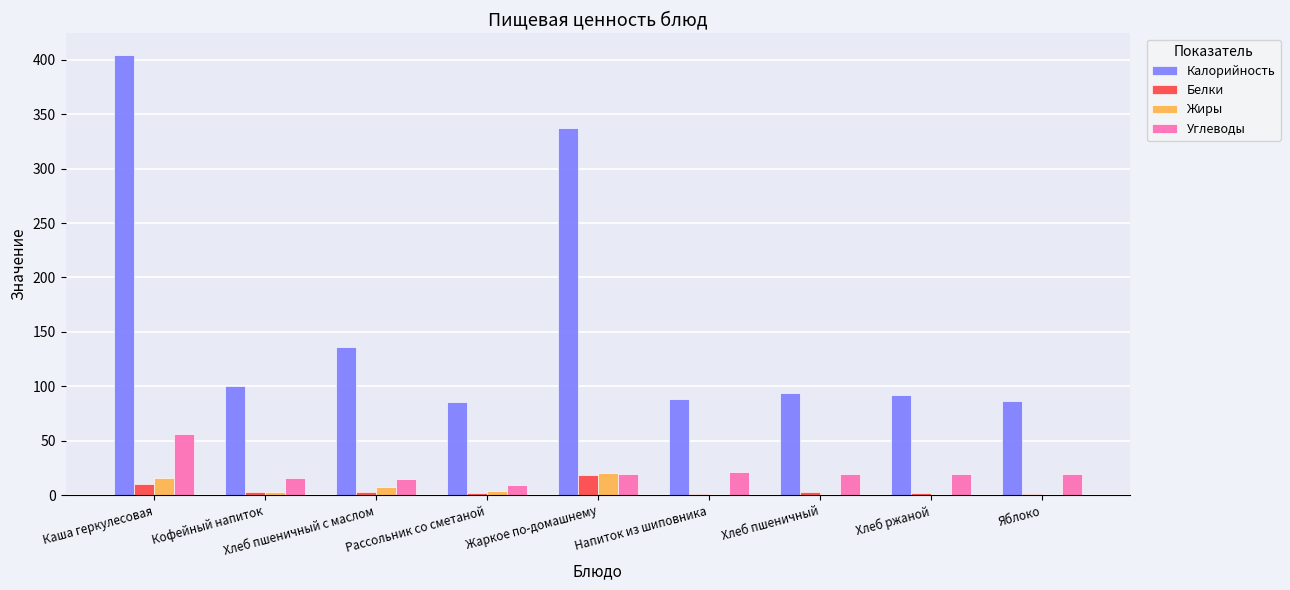

True or false: Калорийность has a value of 86.0 at Яблоко.

True